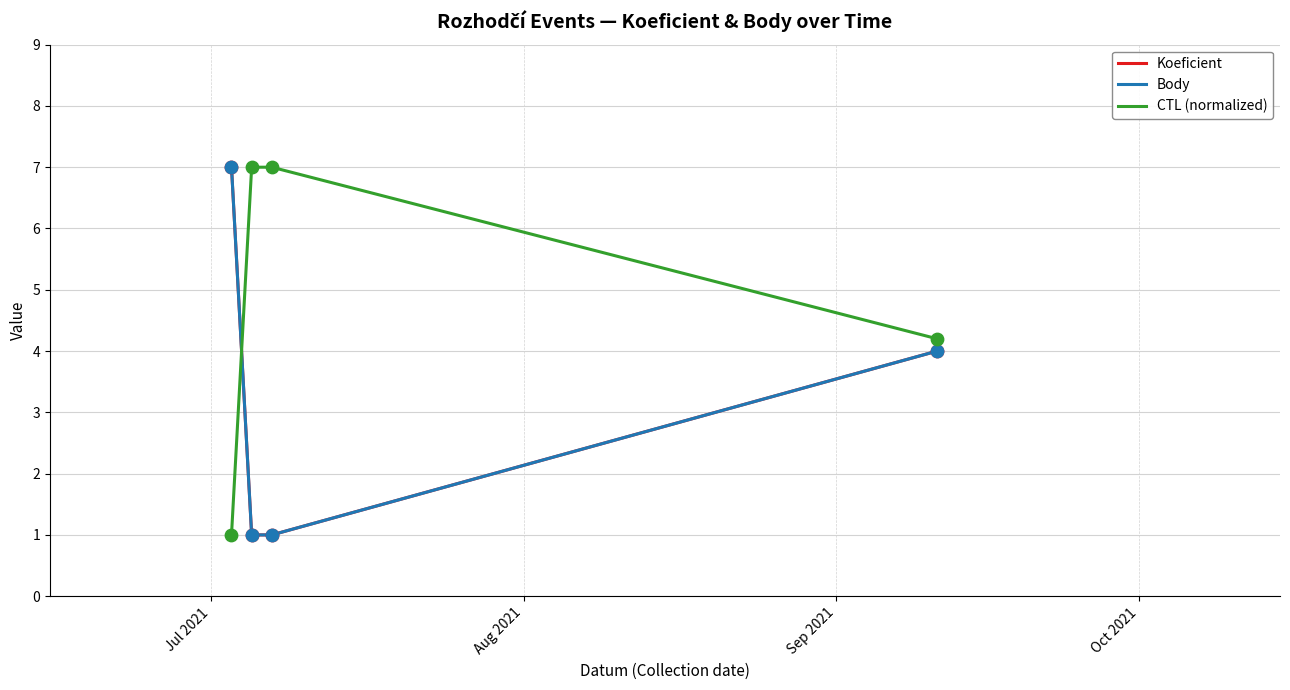

At how many categories does at least one series exceed 1?

4